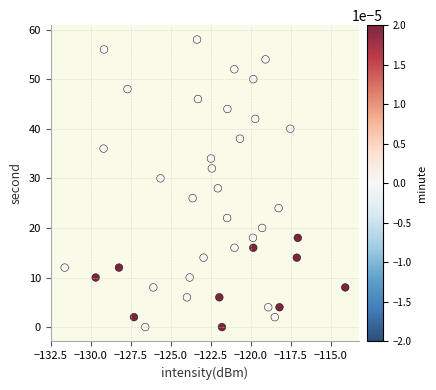

How many data points are displayed?

40